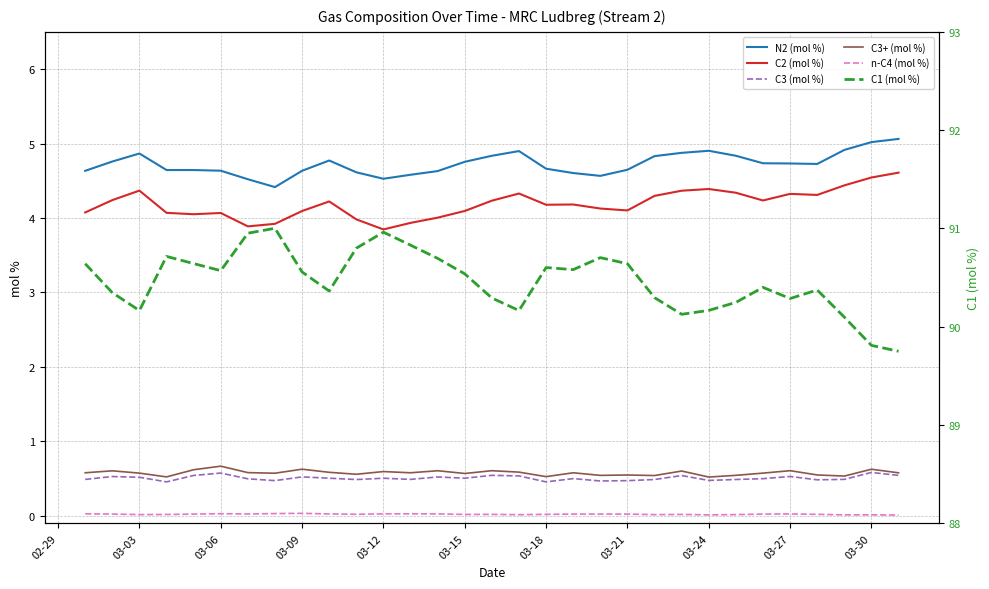

What is the difference between the second highest and minimum values in the N2 (mol %) series?

0.6